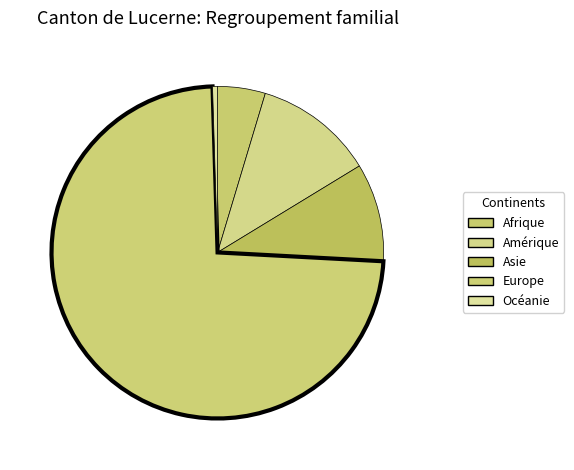

What is the largest slice in the pie chart?

Europe